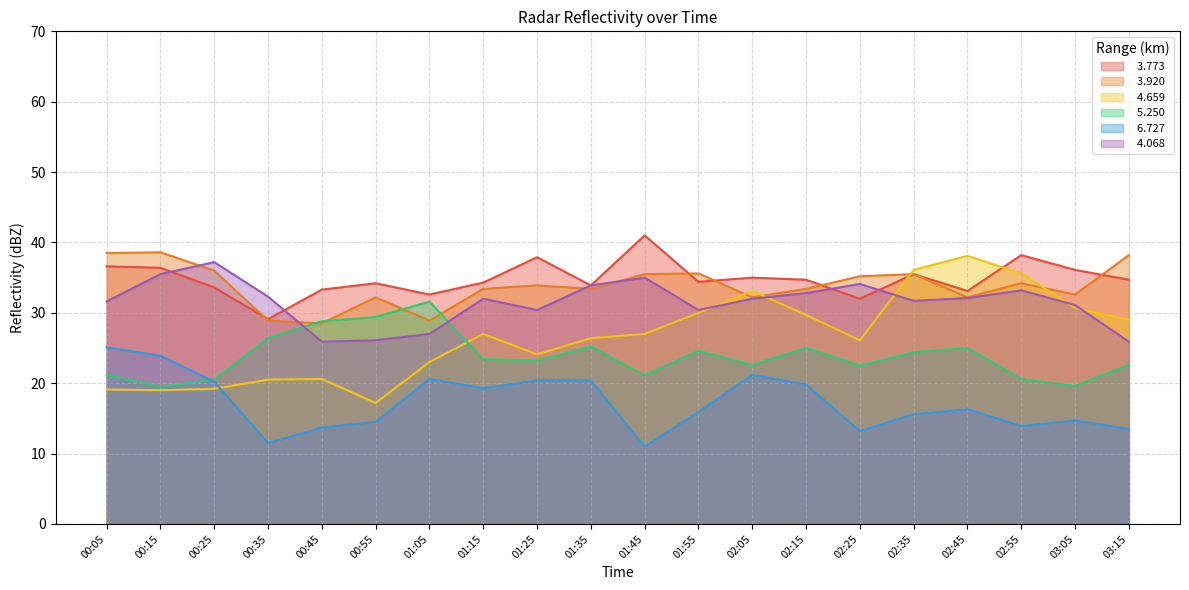

Reading left to right, list all the values displayed in this chart.

  3.773: 00:05=36.6	00:15=36.4	00:25=33.6	00:35=29.1	00:45=33.3	00:55=34.2	01:05=32.6	01:15=34.3	01:25=37.9	01:35=33.9	01:45=41.0	01:55=34.4	02:05=35.0	02:15=34.7	02:25=32.0	02:35=35.5	02:45=33.1	02:55=38.2	03:05=36.1	03:15=34.7
  3.920: 00:05=38.5	00:15=38.6	00:25=36.0	00:35=28.9	00:45=28.5	00:55=32.2	01:05=28.9	01:15=33.4	01:25=33.9	01:35=33.4	01:45=35.5	01:55=35.6	02:05=32.2	02:15=33.4	02:25=35.2	02:35=35.5	02:45=32.2	02:55=34.2	03:05=32.6	03:15=38.2
  4.659: 00:05=19.1	00:15=19.0	00:25=19.2	00:35=20.5	00:45=20.6	00:55=17.2	01:05=23.0	01:15=27.0	01:25=24.1	01:35=26.4	01:45=27.0	01:55=30.0	02:05=33.1	02:15=29.7	02:25=26.1	02:35=36.1	02:45=38.1	02:55=35.6	03:05=30.7	03:15=29.0
  5.250: 00:05=21.2	00:15=19.5	00:25=20.5	00:35=26.4	00:45=28.8	00:55=29.4	01:05=31.6	01:15=23.4	01:25=23.2	01:35=25.2	01:45=21.1	01:55=24.6	02:05=22.6	02:15=25.0	02:25=22.5	02:35=24.4	02:45=25.0	02:55=20.6	03:05=19.6	03:15=22.6
  6.727: 00:05=25.1	00:15=23.9	00:25=20.2	00:35=11.5	00:45=13.7	00:55=14.5	01:05=20.6	01:15=19.3	01:25=20.4	01:35=20.4	01:45=11.0	01:55=15.9	02:05=21.2	02:15=19.8	02:25=13.2	02:35=15.6	02:45=16.3	02:55=13.9	03:05=14.7	03:15=13.5
  4.068: 00:05=31.6	00:15=35.5	00:25=37.2	00:35=32.3	00:45=25.9	00:55=26.1	01:05=27.0	01:15=32.0	01:25=30.4	01:35=33.9	01:45=35.0	01:55=30.4	02:05=32.0	02:15=32.8	02:25=34.1	02:35=31.7	02:45=32.1	02:55=33.2	03:05=31.1	03:15=25.9